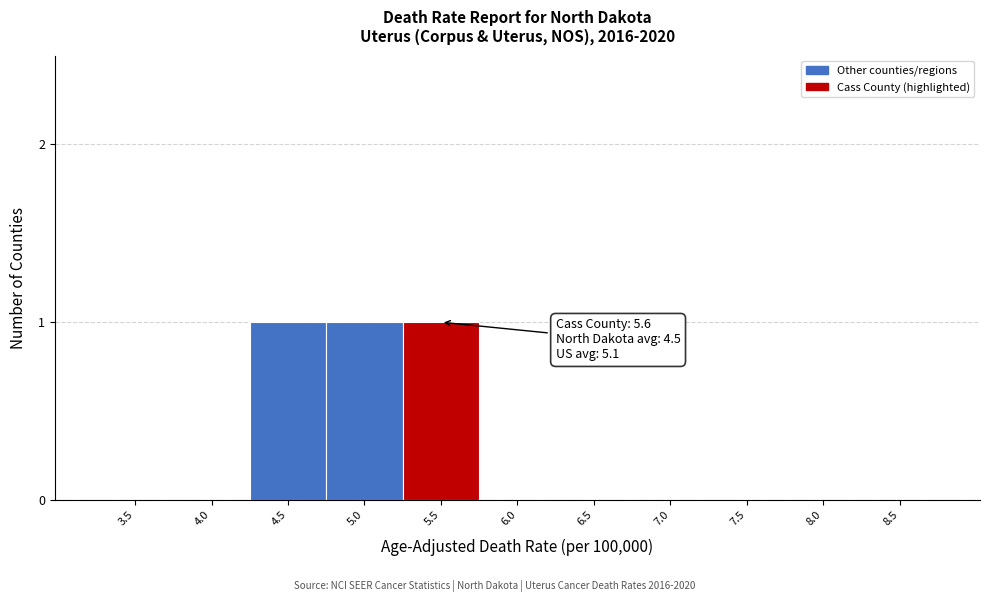

Reading right to left, transcribe all the data shown in this chart.

8.5=0	8.0=0	7.5=0	7.0=0	6.5=0	6.0=0	5.5=1	5.0=1	4.5=1	4.0=0	3.5=0